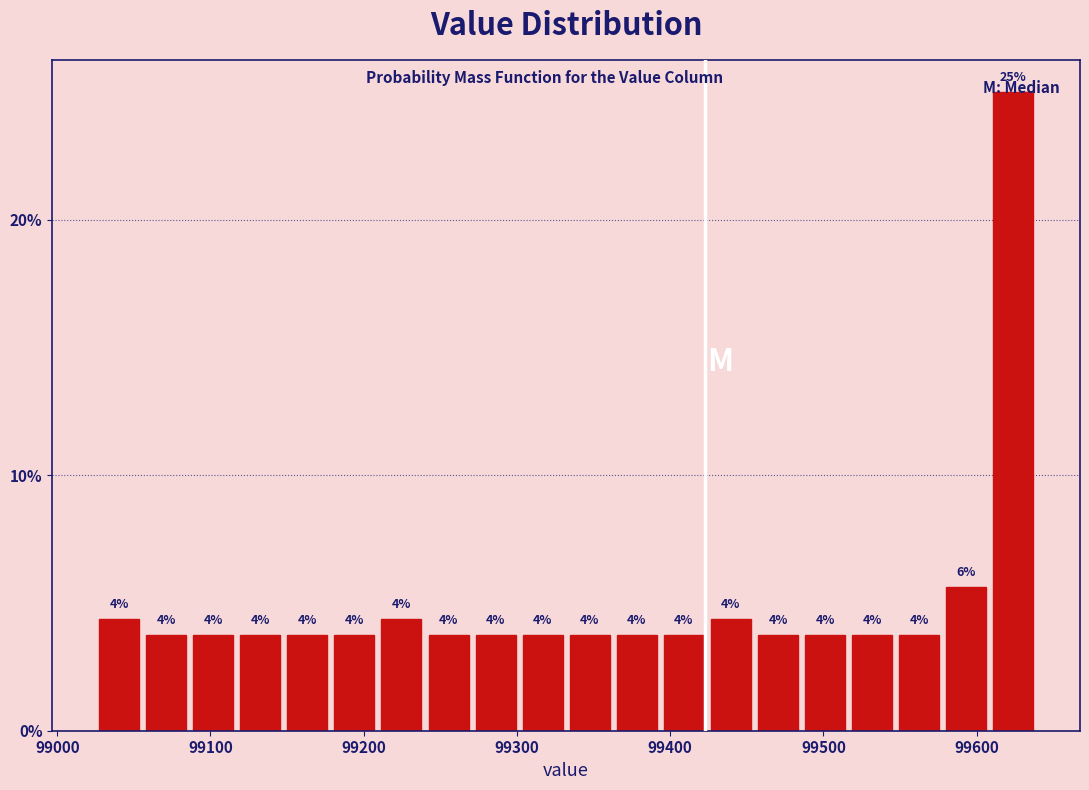

Around what value on the x-axis is the tallest bar? Give the approximate position of its centre, as read against the axis.

99620